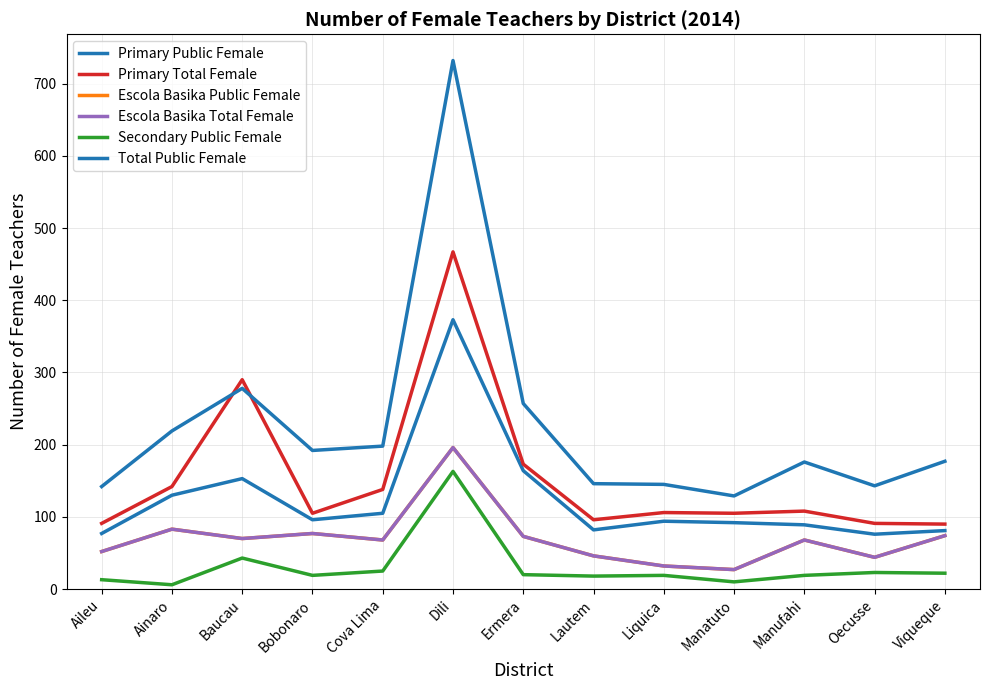

Is the value of Escola Basika Public Female at Cova Lima greater than the value of Total Public Female at Oecusse?

No